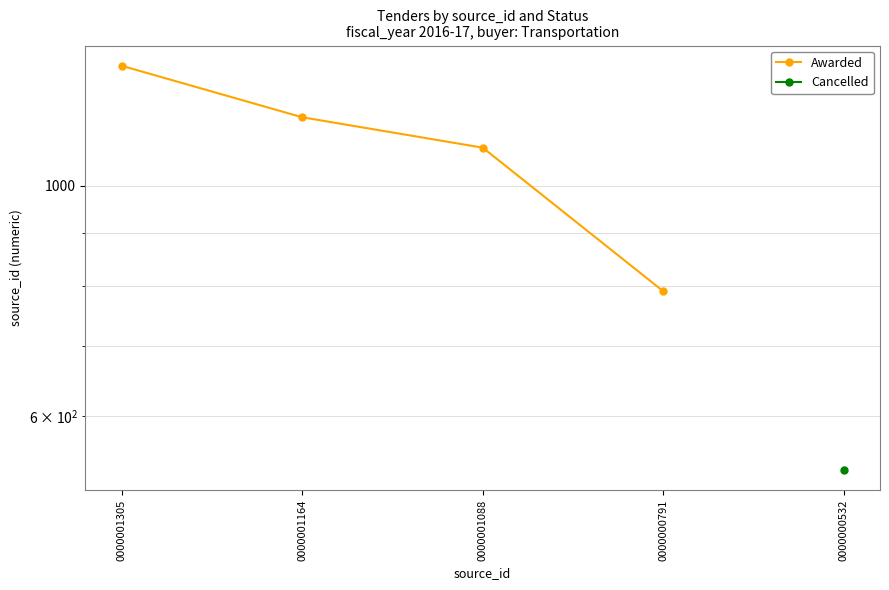

Is this an area chart (filled region under the line)?

No